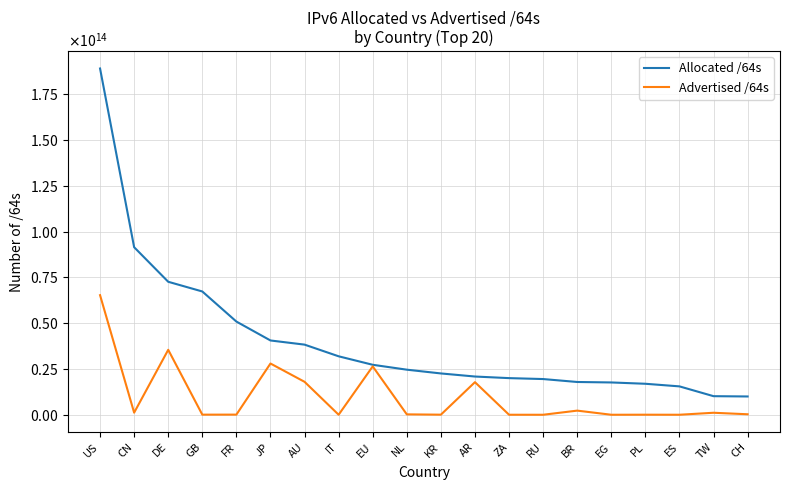

True or false: Allocated /64s and Advertised /64s intersect in this chart.

False